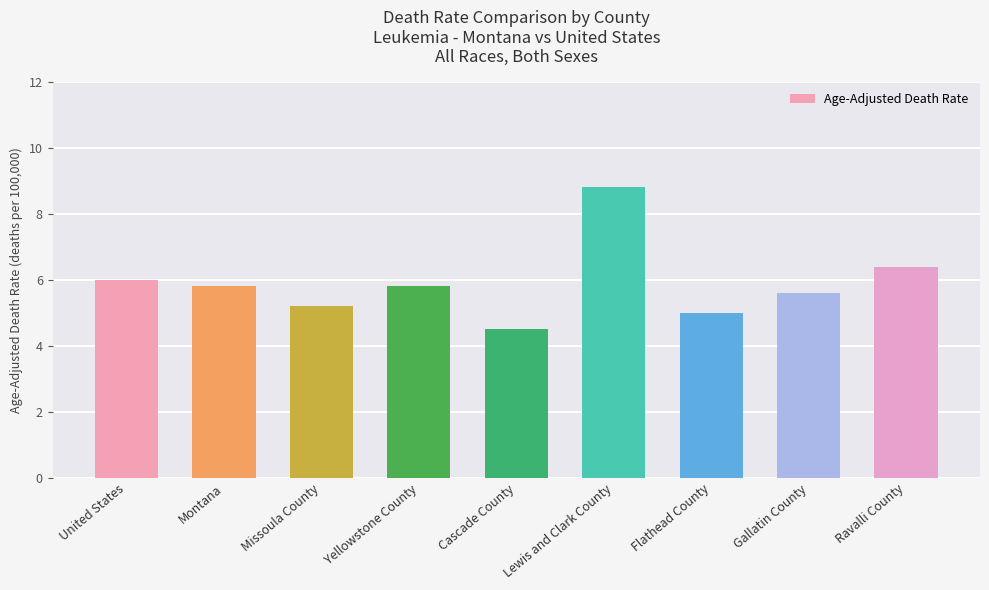

What is the ratio of the value at United States to the value at Gallatin County?

1.1